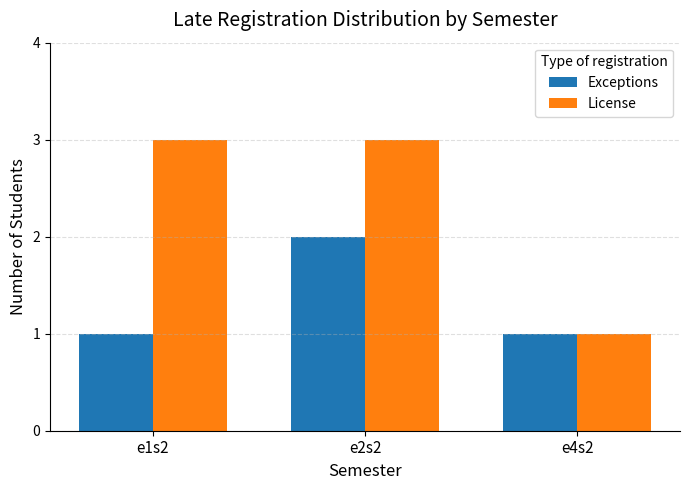

How many groups of bars are there?

3